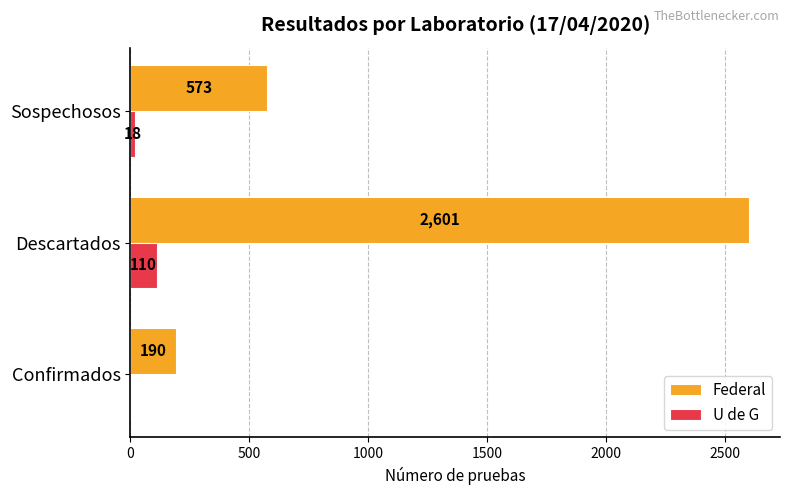

What is the maximum value shown in the chart?

2601